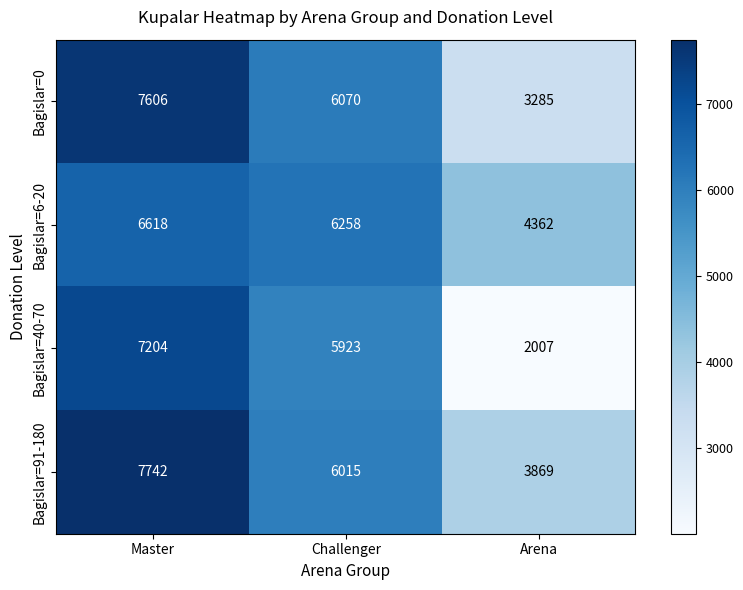

What is the average value of the Bagislar=6-20 series?

5746